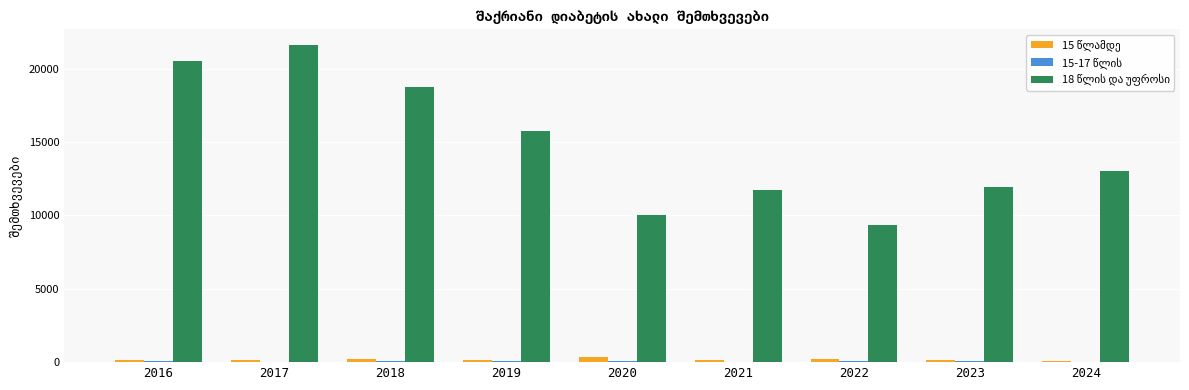

What is the greatest value displayed?

21613